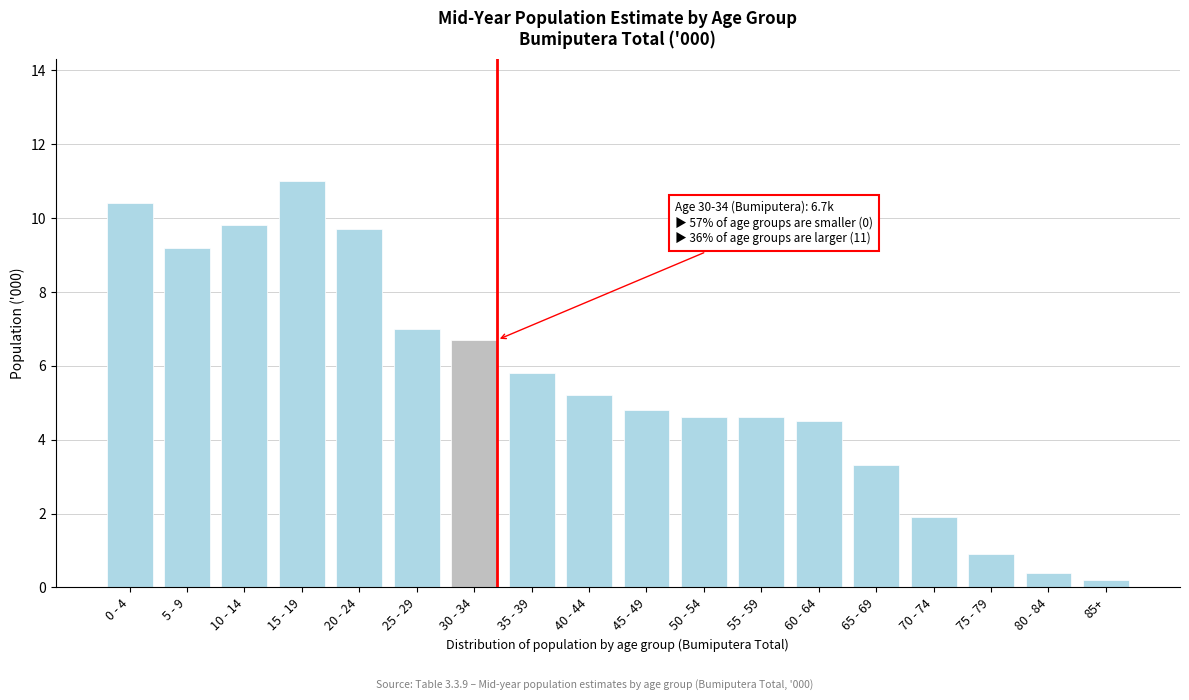

Reading left to right, transcribe all the data shown in this chart.

10.4	9.2	9.8	11.0	9.7	7.0	6.7	5.8	5.2	4.8	4.6	4.6	4.5	3.3	1.9	0.9	0.4	0.2